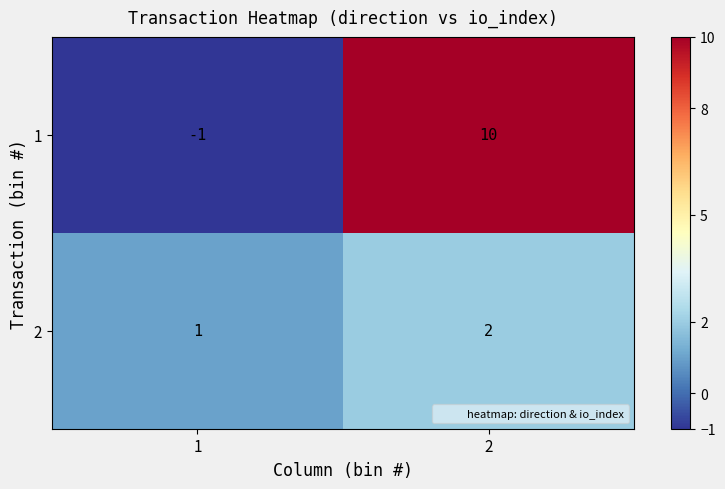

Which series changed the most between 1 and 2?

1